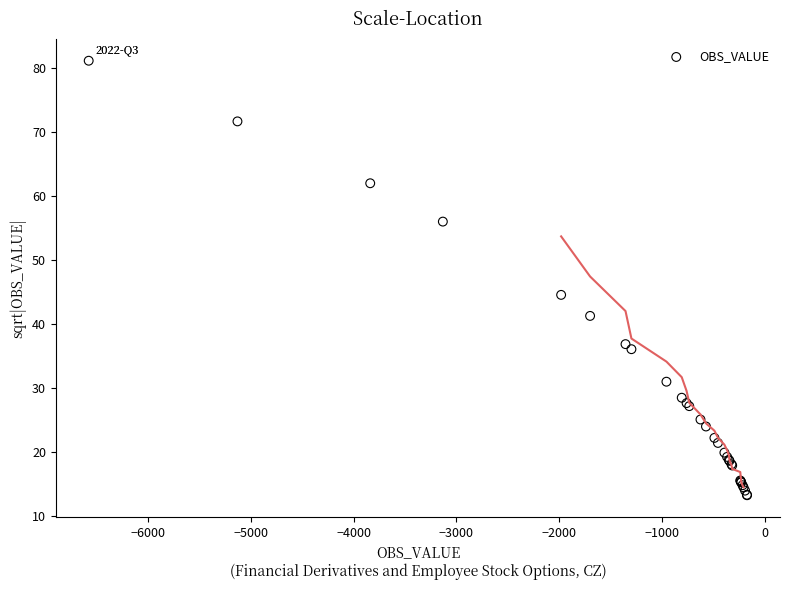

What Y value in the scatter plot is closest to 47?

44.5